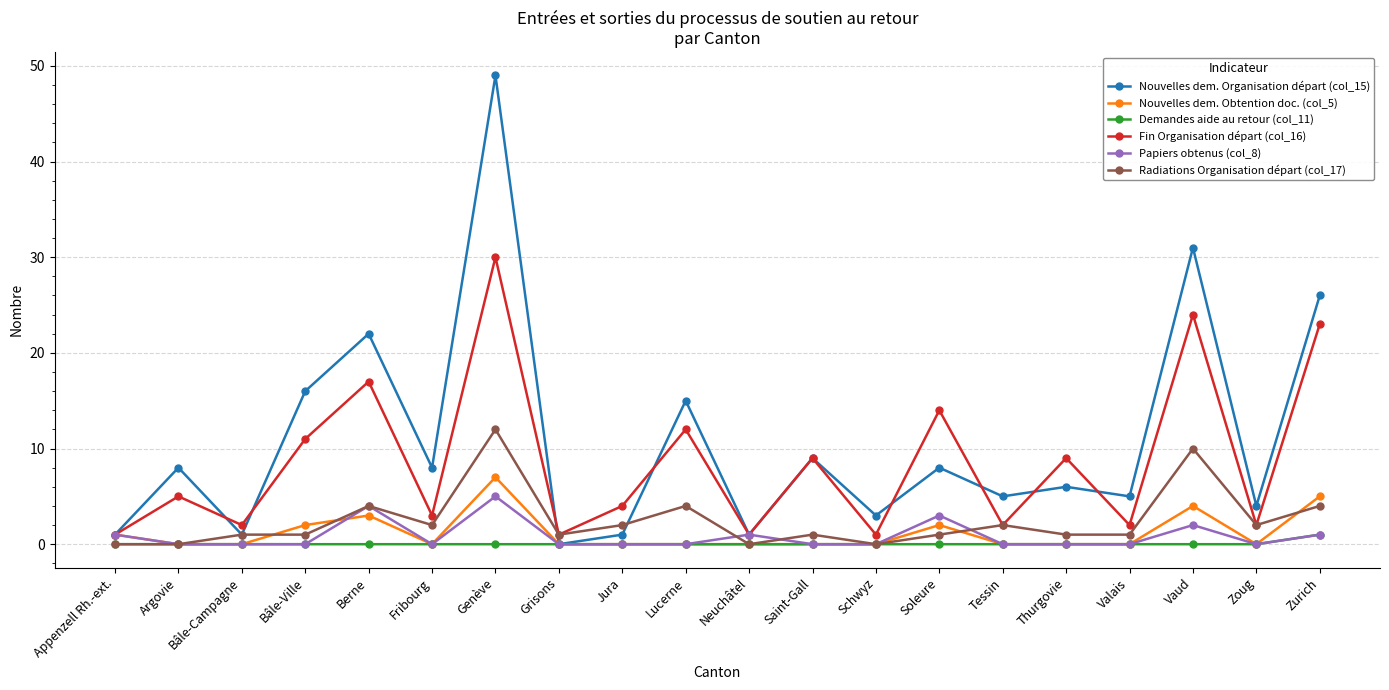

What is the total value across all series at Jura?

7